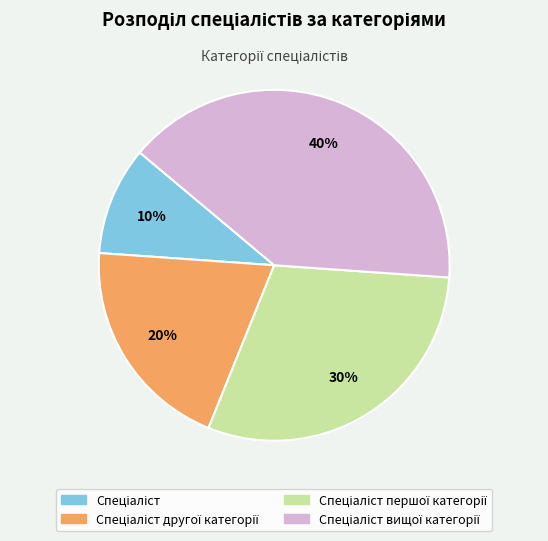

Count the number of slices in the pie.

4